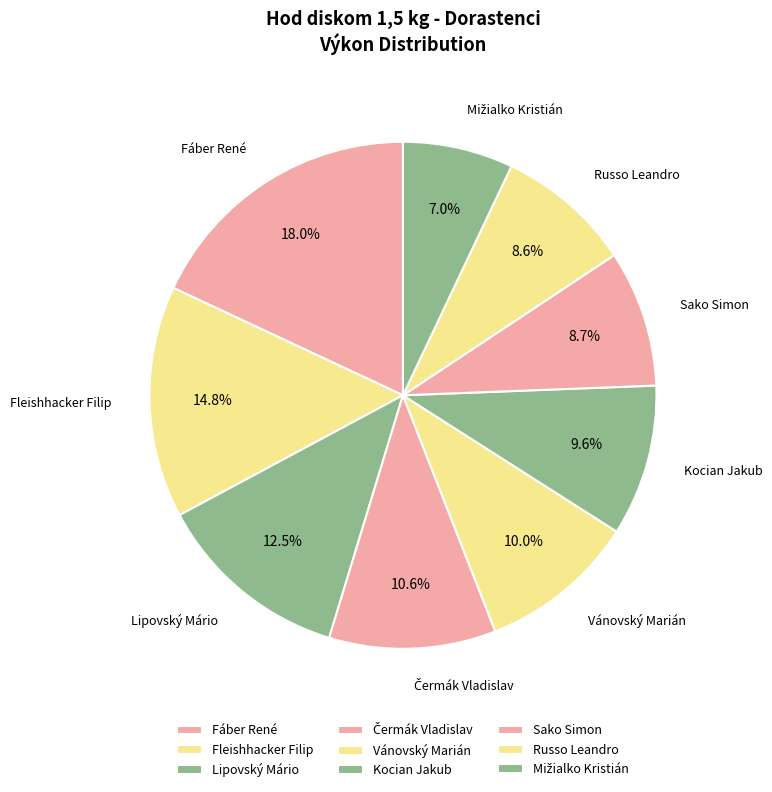

To the nearest percent, what is the difference between the largest and smallest slice percentages?

11%